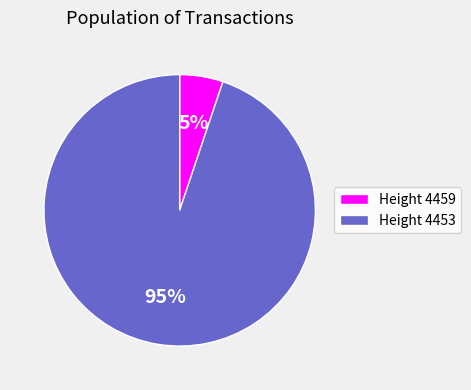

Is the sum of Height 4459 and Height 4453 greater than half?

Yes